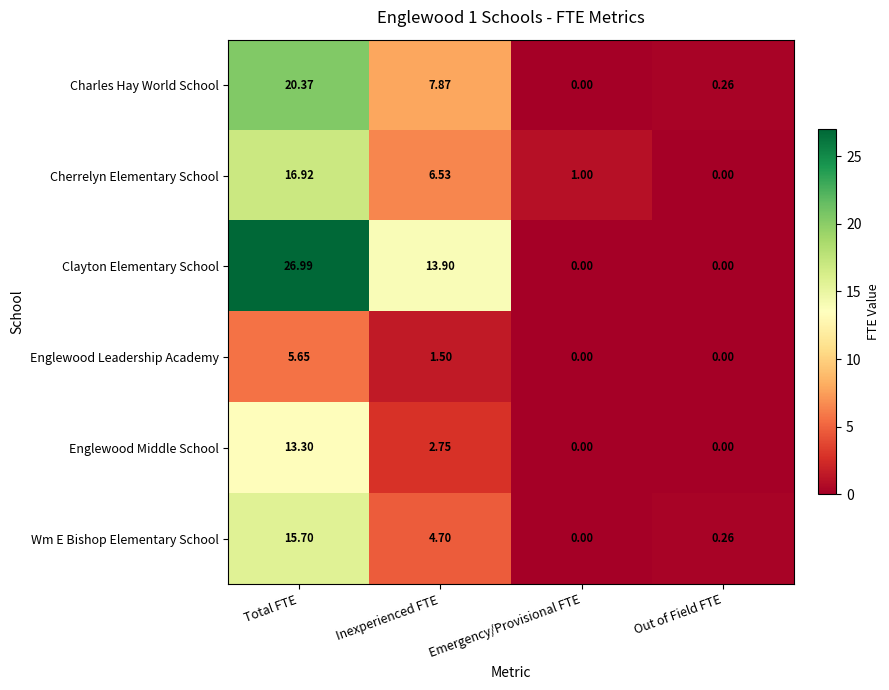

Rank the series by their maximum value, from highest to lowest.

Clayton Elementary School, Charles Hay World School, Cherrelyn Elementary School, Wm E Bishop Elementary School, Englewood Middle School, Englewood Leadership Academy